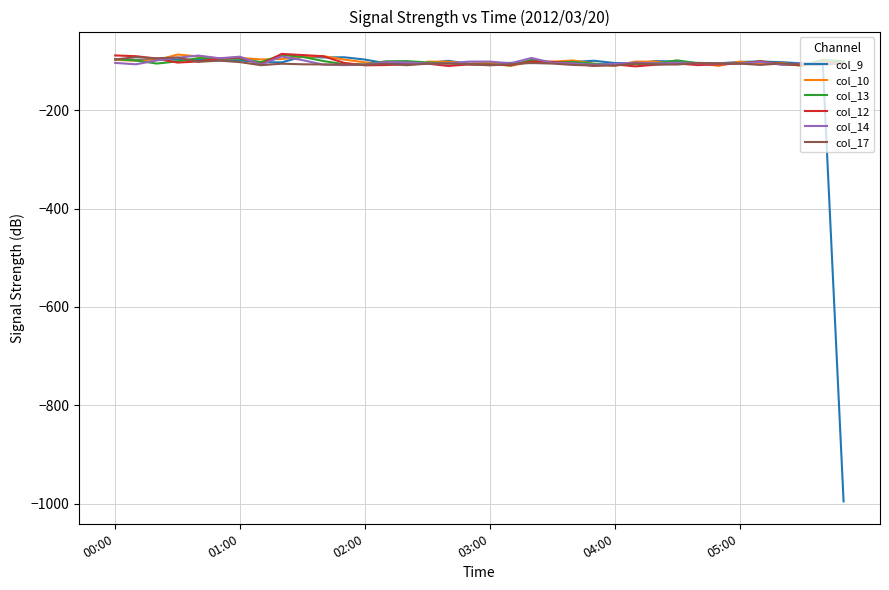

What position from the left is 35?

36